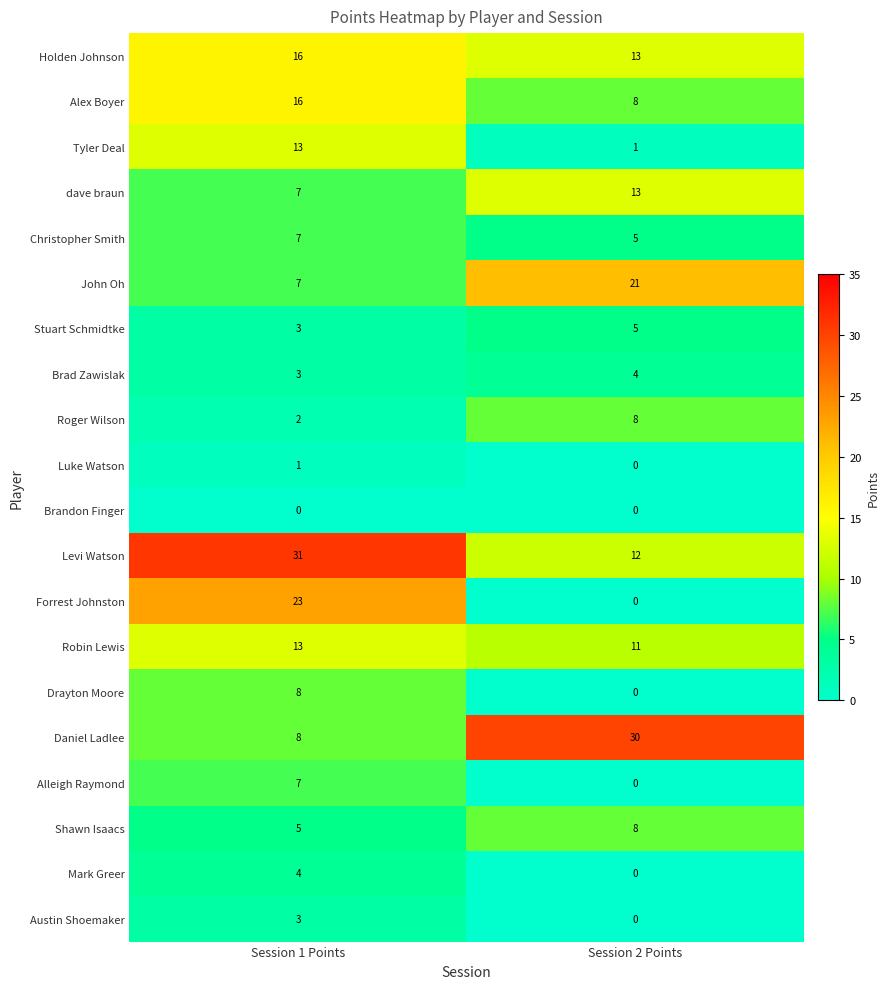

Rank the categories by Mark Greer value from lowest to highest.

Session 2 Points, Session 1 Points